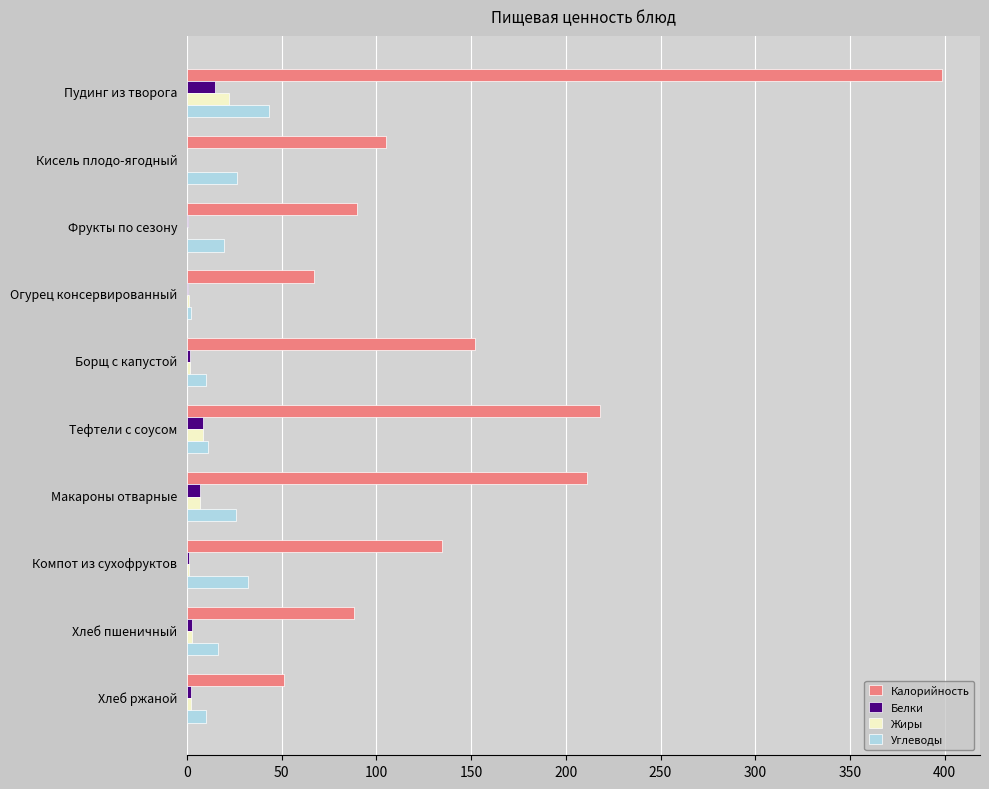

What is the highest value of the Жиры series?

22.1